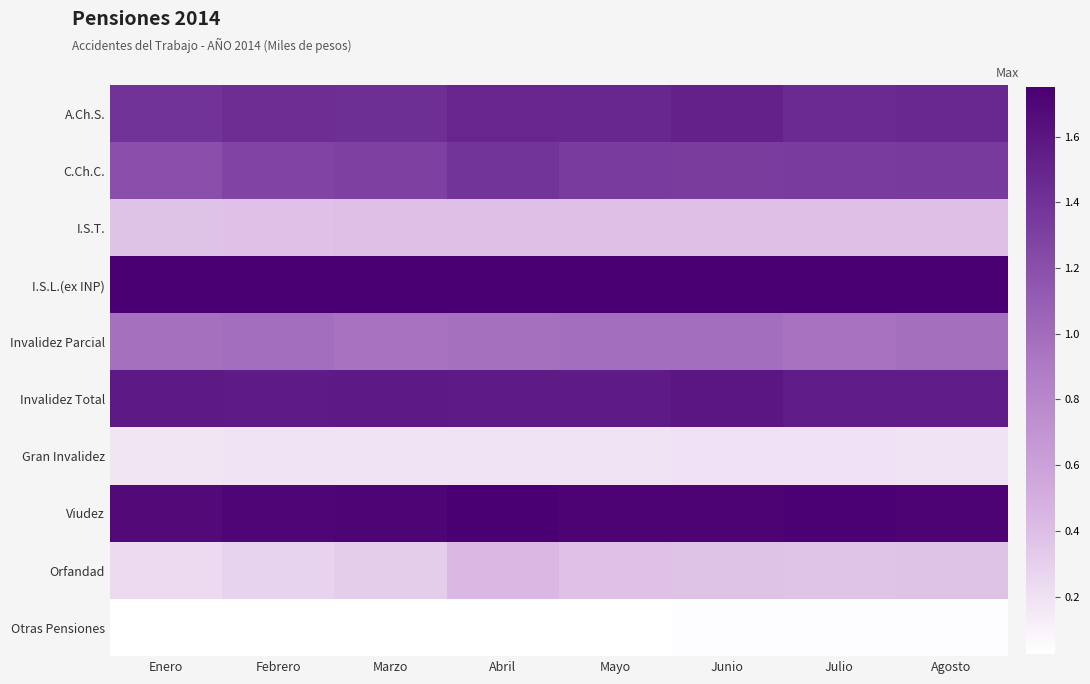

What is the spread (max minus min) of values at Marzo?

1.7